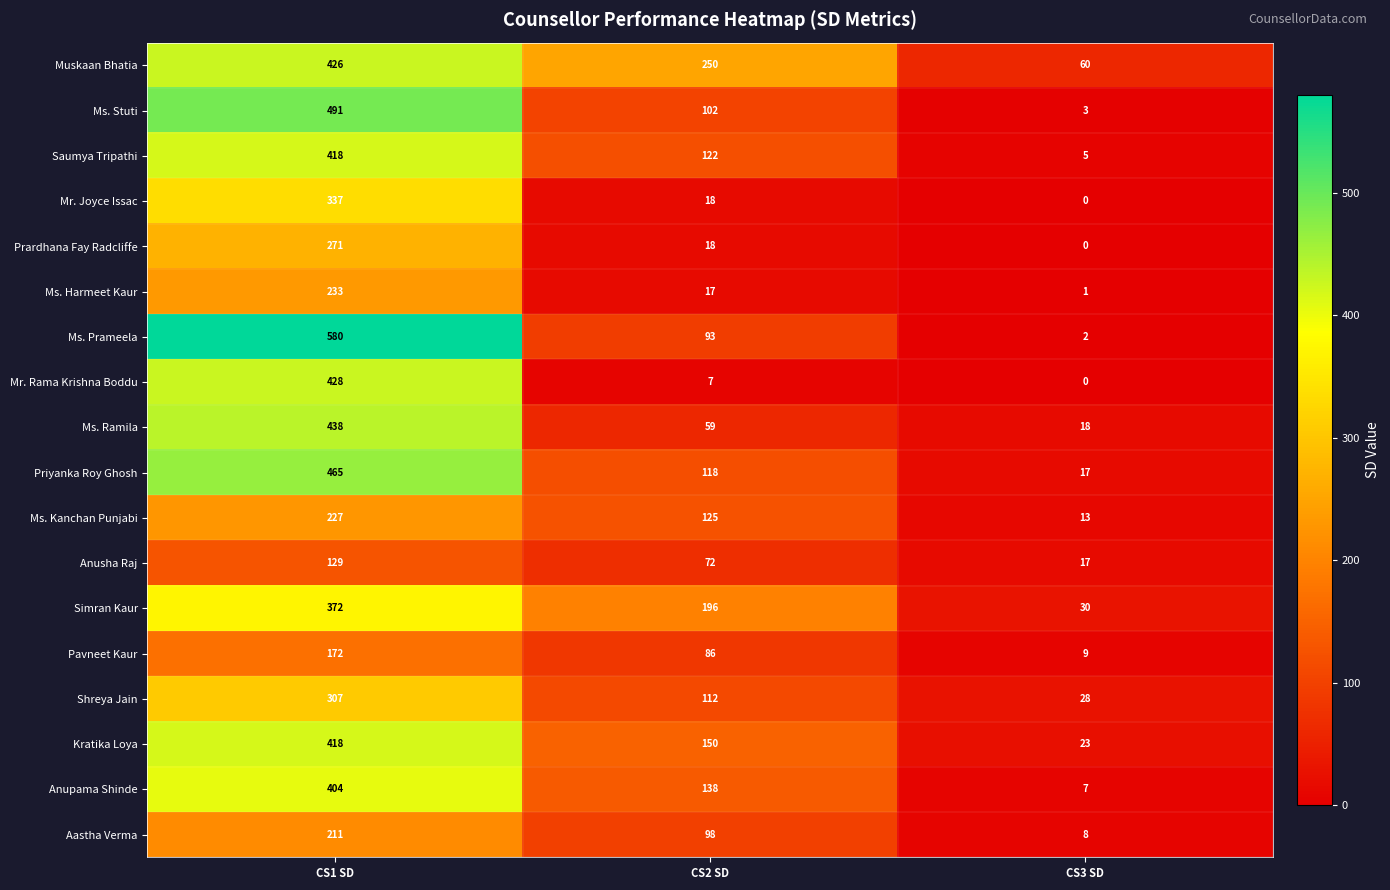

What is the difference between the maximum and minimum values in the Ms. Prameela series?

578